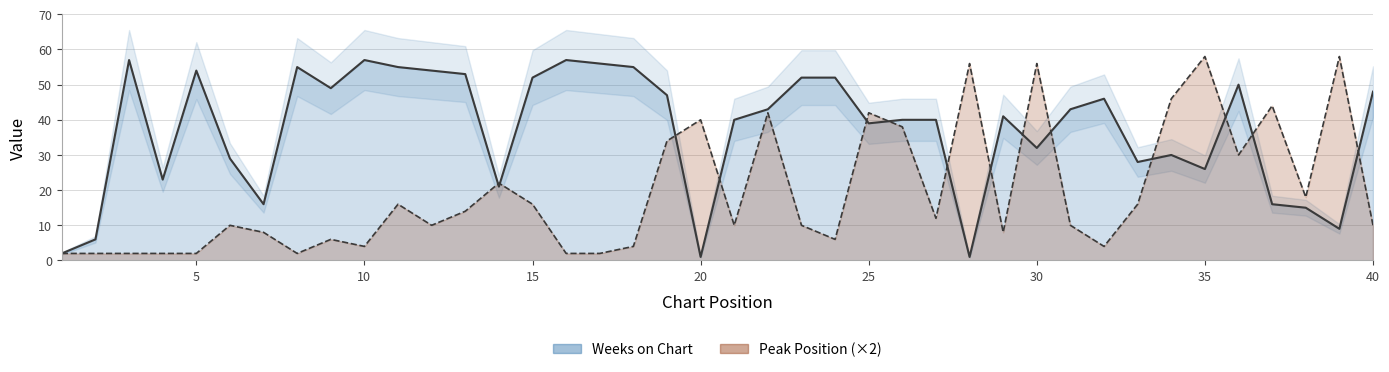

How many interior local peaks does the Peak Position series have?

12